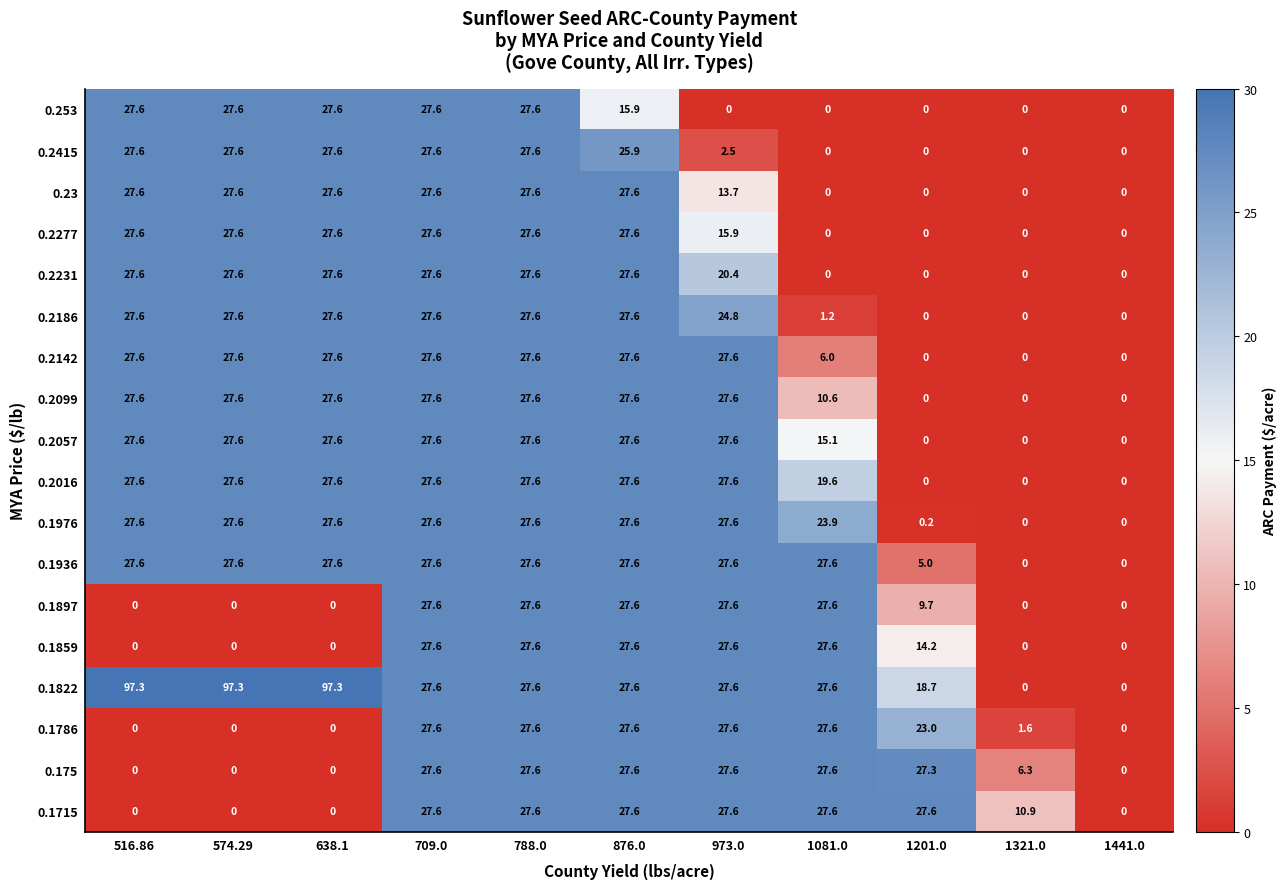

Which series has the largest total across all categories?

0.1822